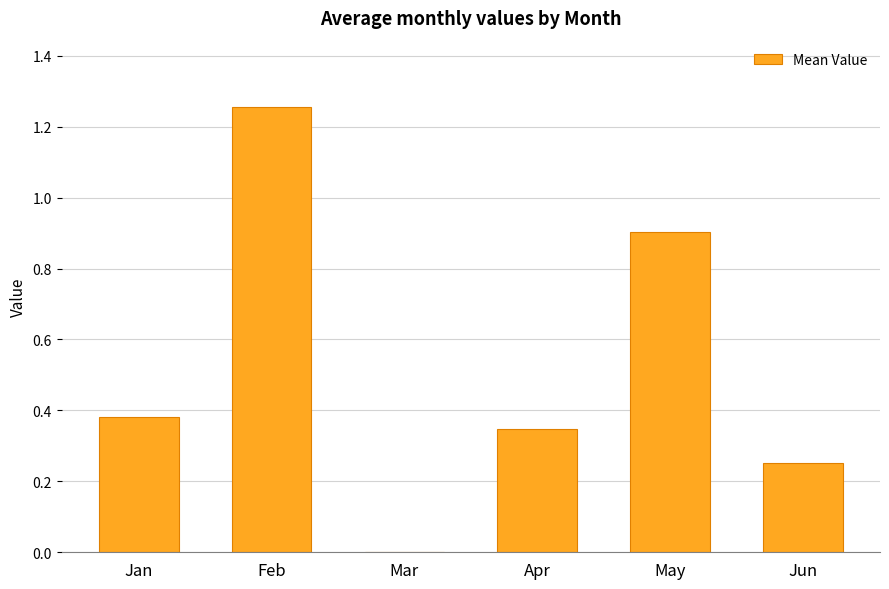

Between Jan and May, which is larger?

May